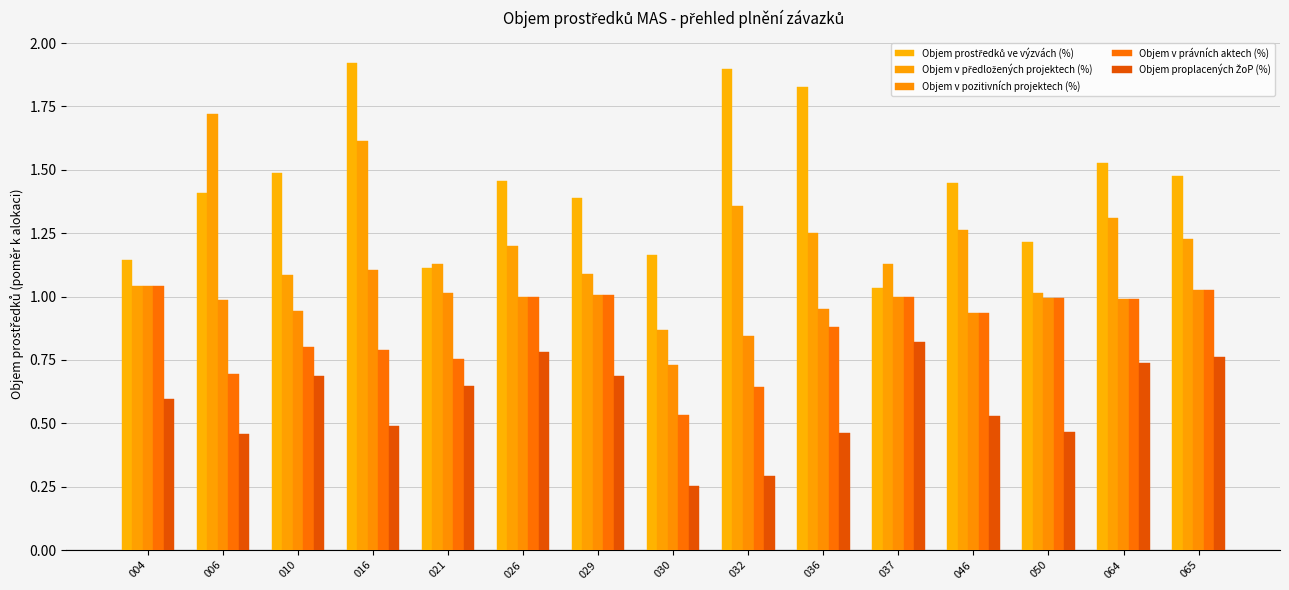

What is the sum of the Objem v pozitivních projektech (%) values at 046 and 037?

1.9